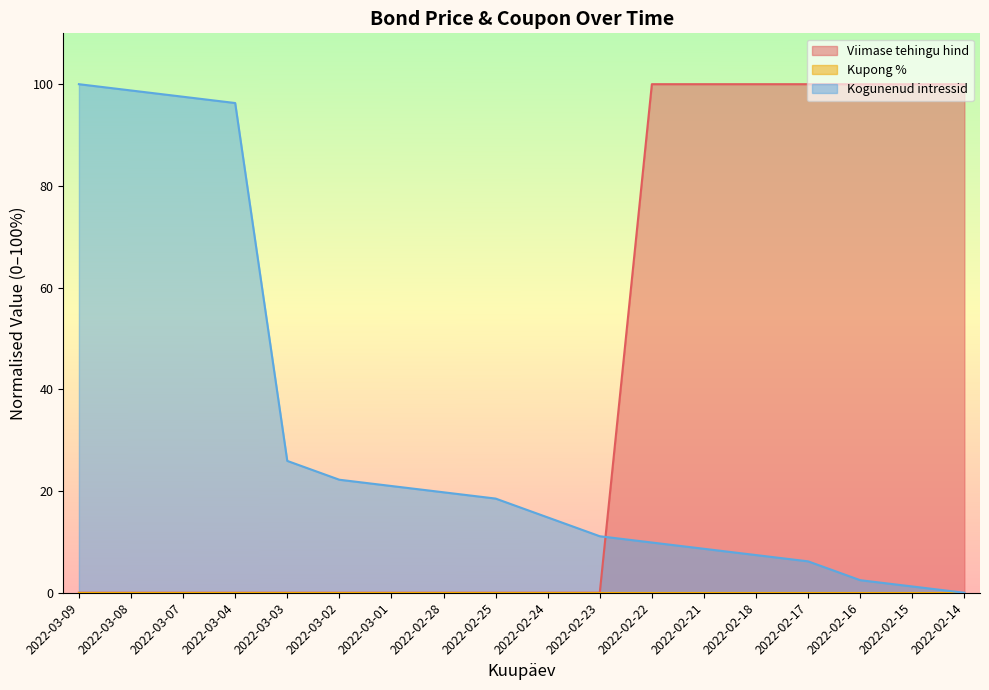

What is the greatest value displayed?

100.0